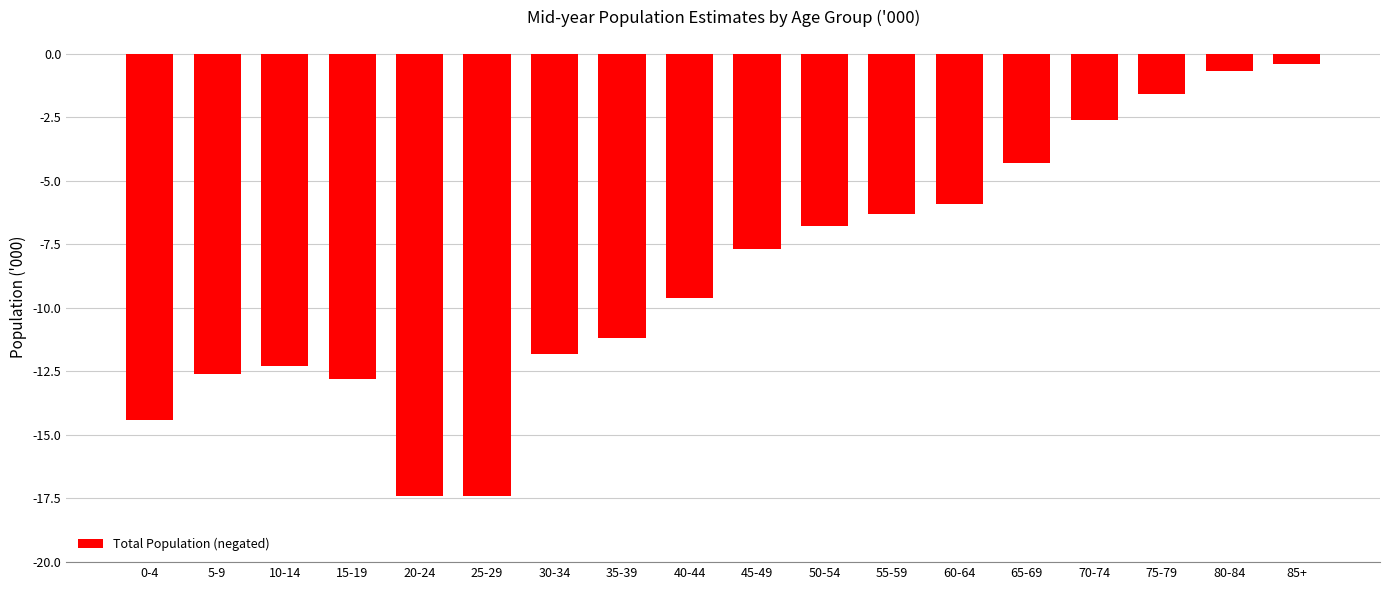

How many series are shown in this chart?

1